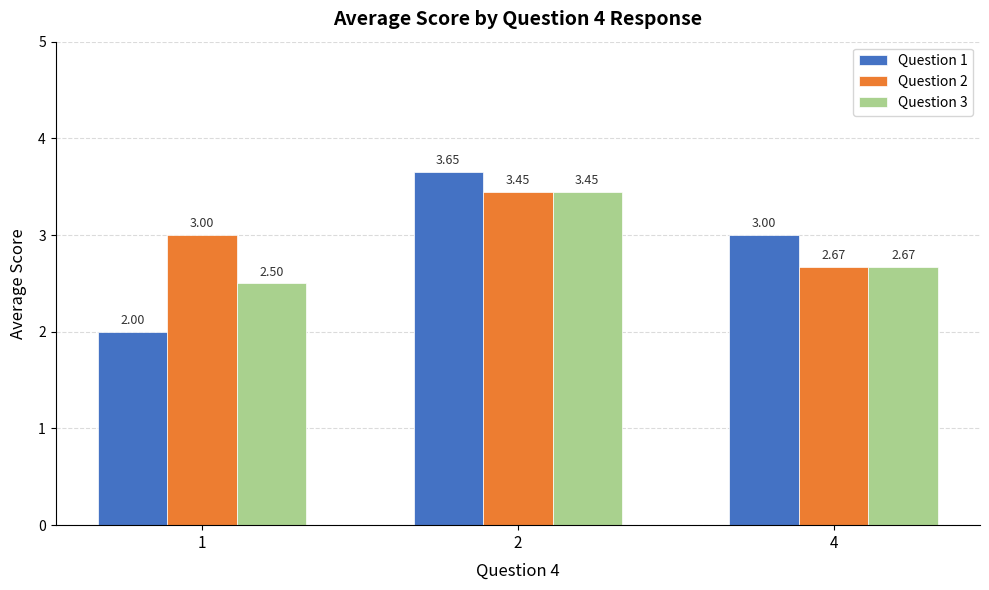

Is the value of Question 1 at 1 greater than the value of Question 2 at 1?

No